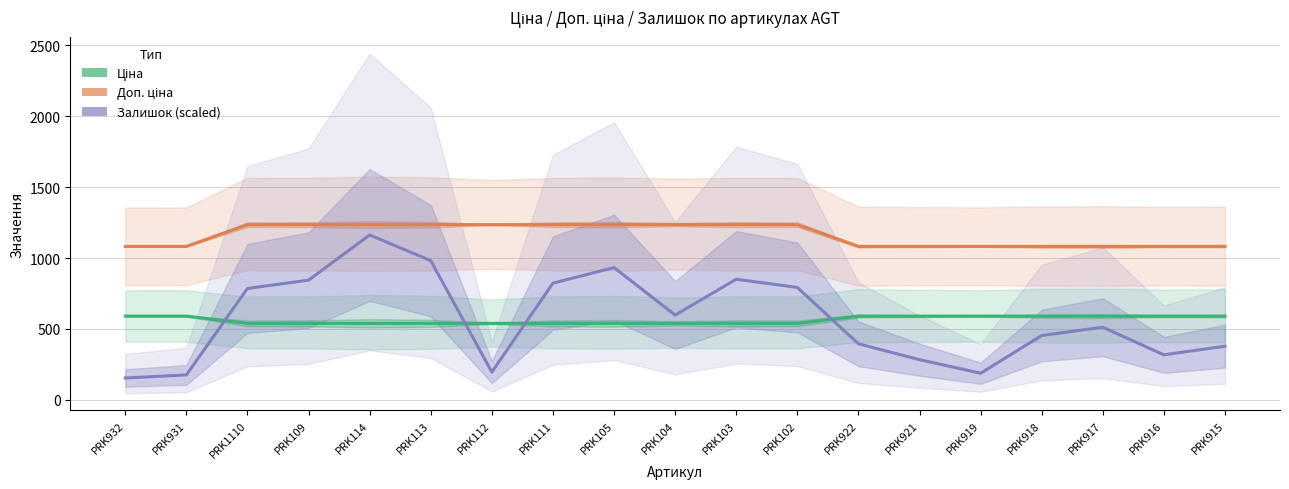

Count the number of data series in this chart.

3